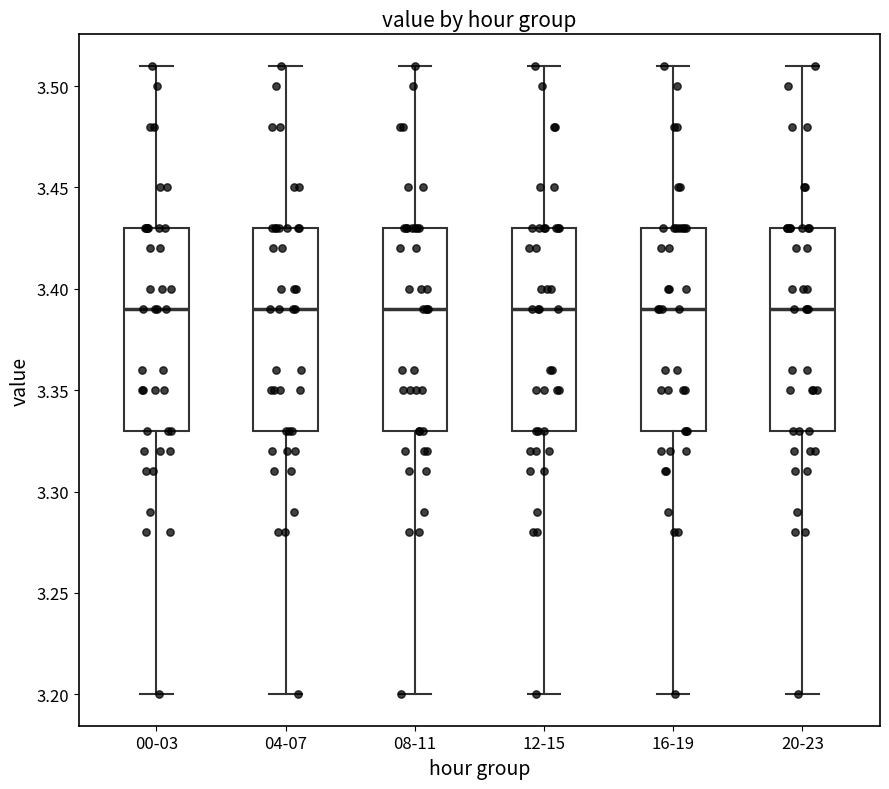

Where does the upper whisker of the box for 04-07 end on the y-axis? The values are not printed on the chart, so give them approximately, as read against the axis.

3.51